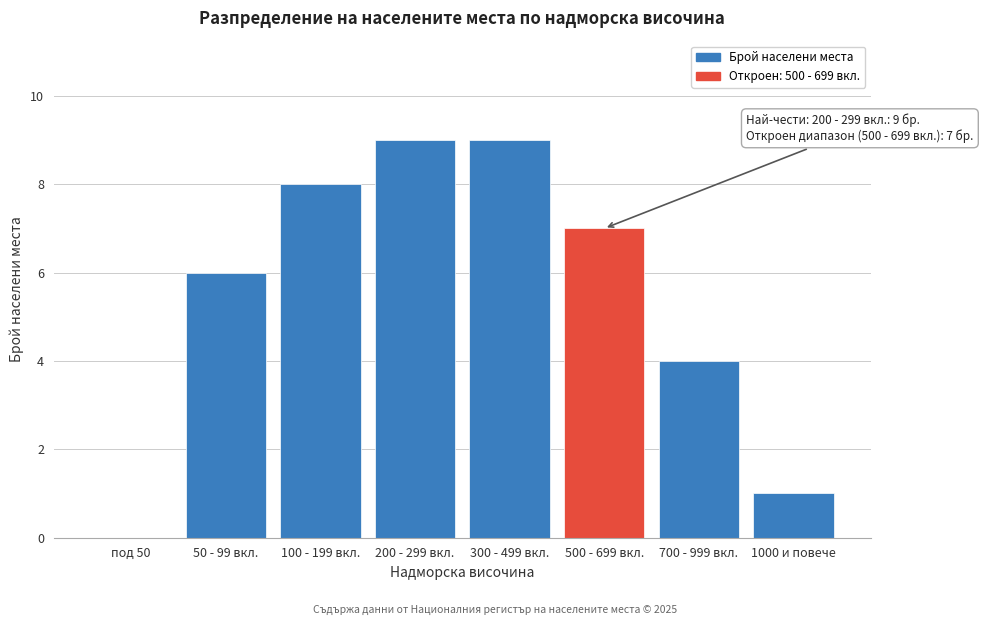

Reading left to right, list all the values displayed in this chart.

под 50=0	50 - 99 вкл.=6	100 - 199 вкл.=8	200 - 299 вкл.=9	300 - 499 вкл.=9	500 - 699 вкл.=7	700 - 999 вкл.=4	1000 и повече=1